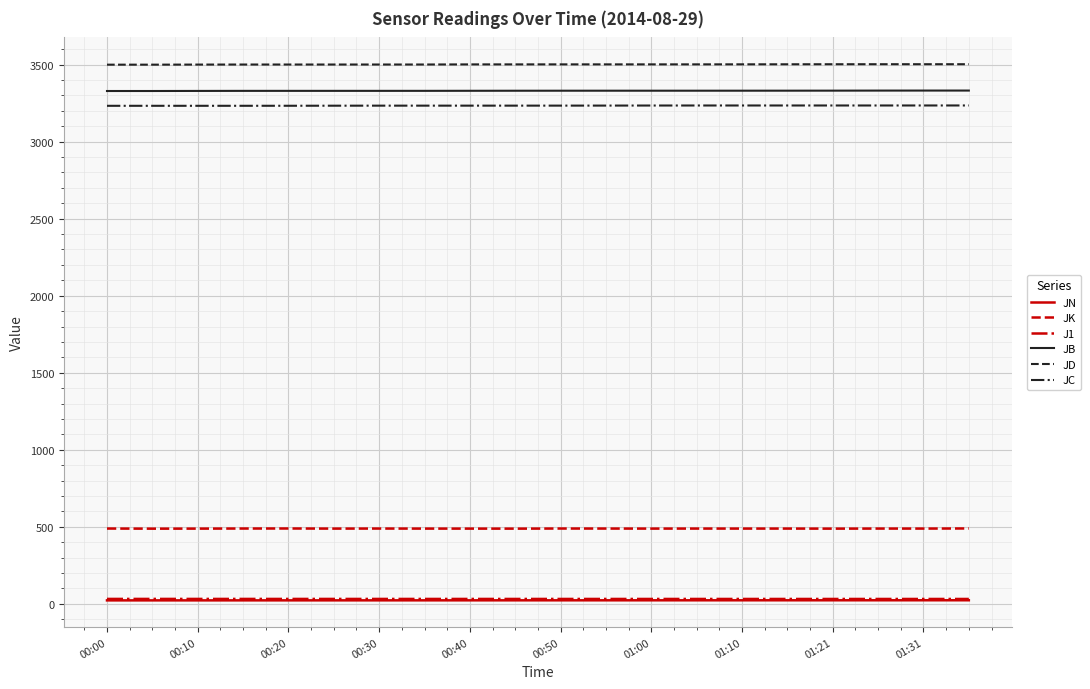

True or false: JC and JK intersect in this chart.

False